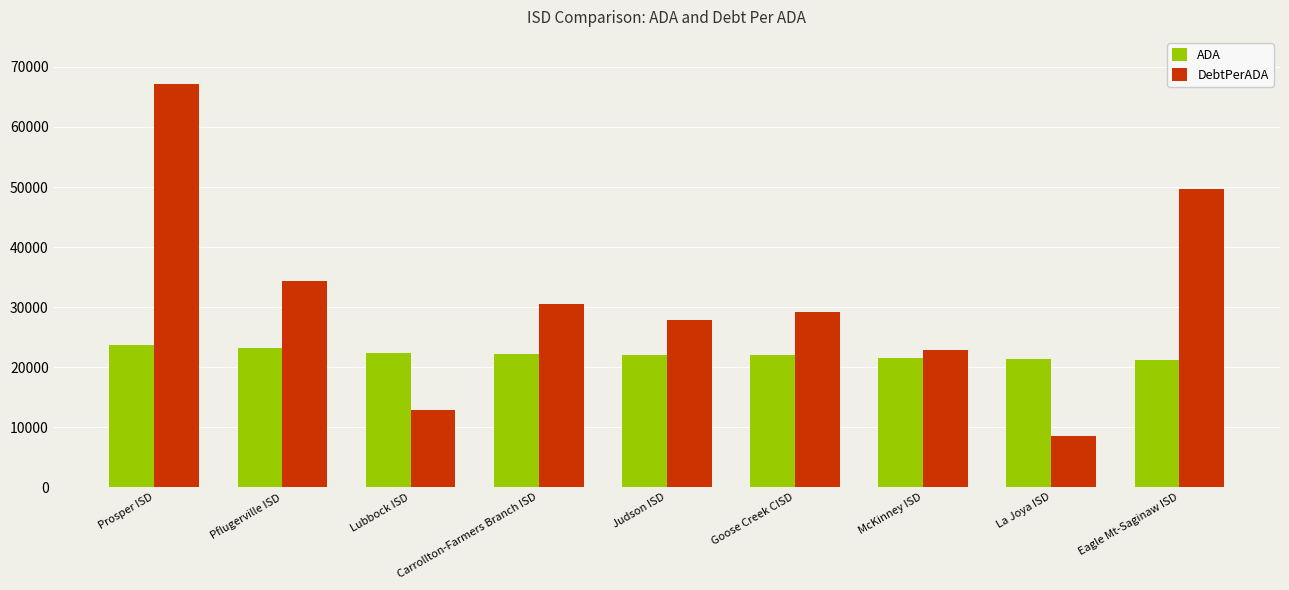

How many bars are there in each group?

2